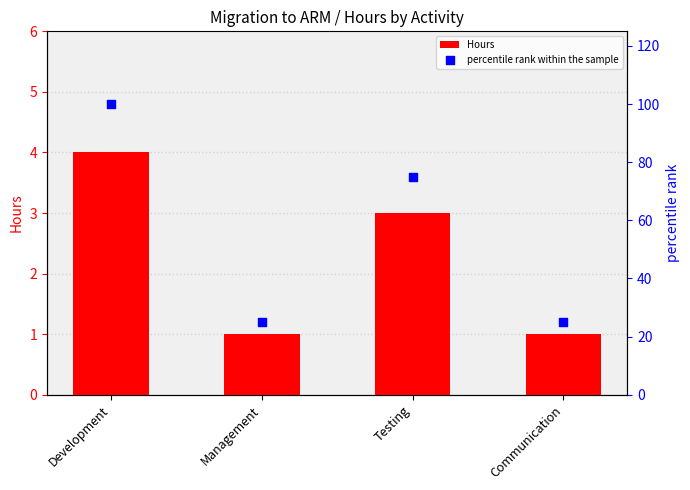

Which series contains the highest Y value?

percentile rank within the sample